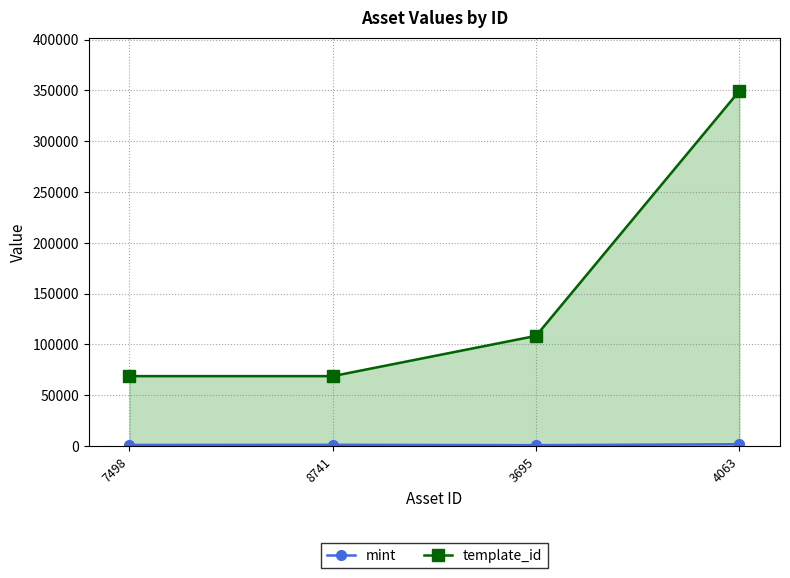

What position from the right is 4063?

1